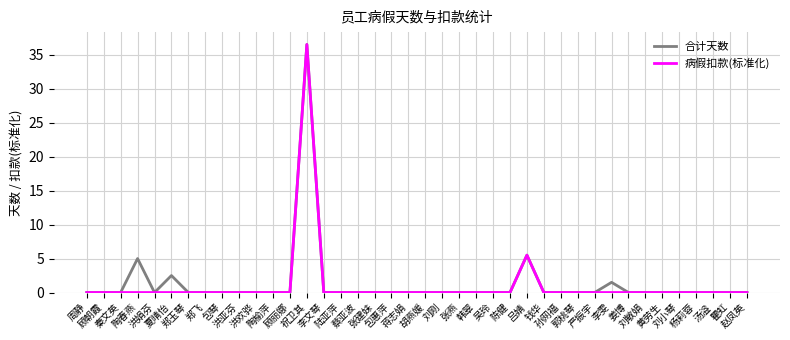

True or false: 合计天数 has a value of 0.0 at 张建妹.

True